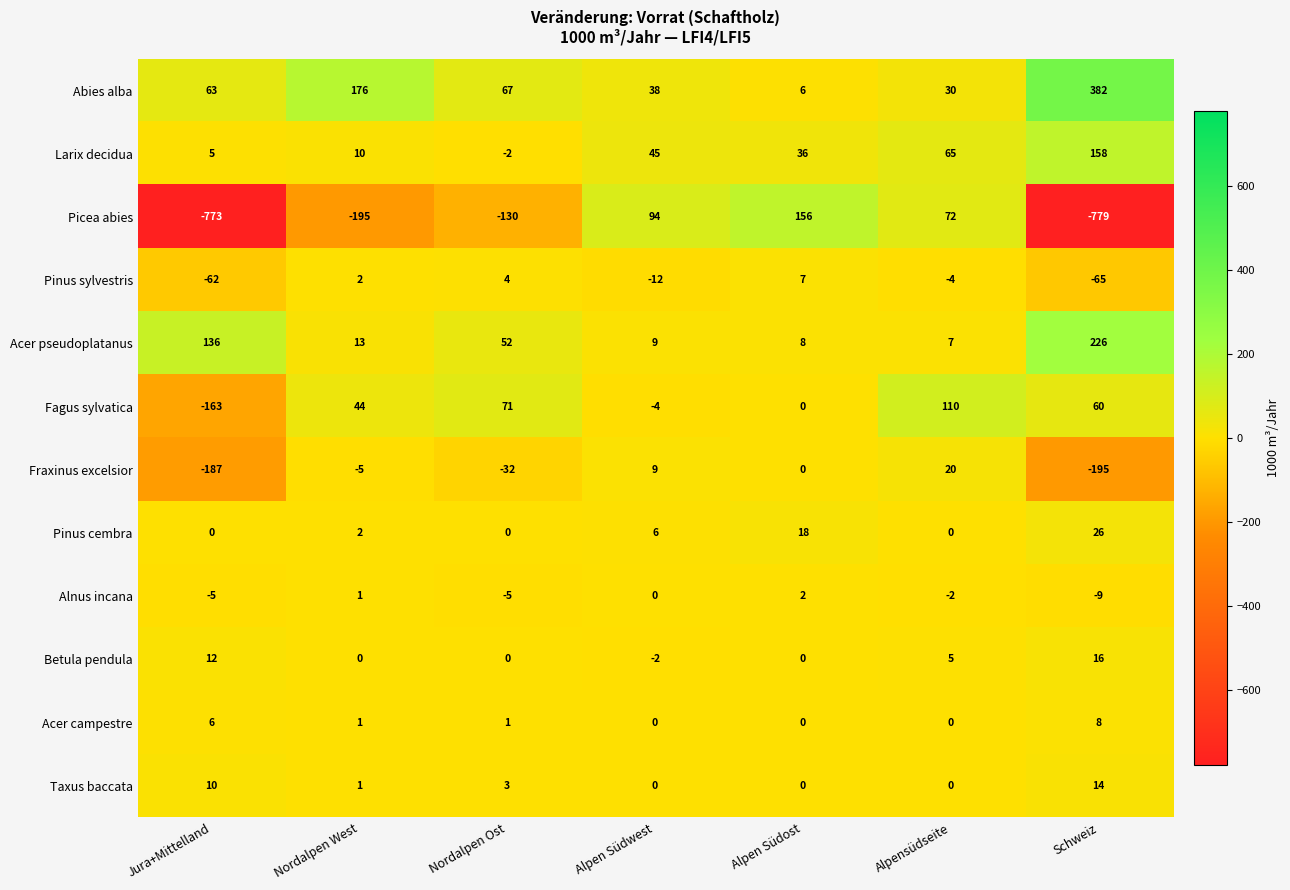

Which series has the widest spread of values?

Picea abies